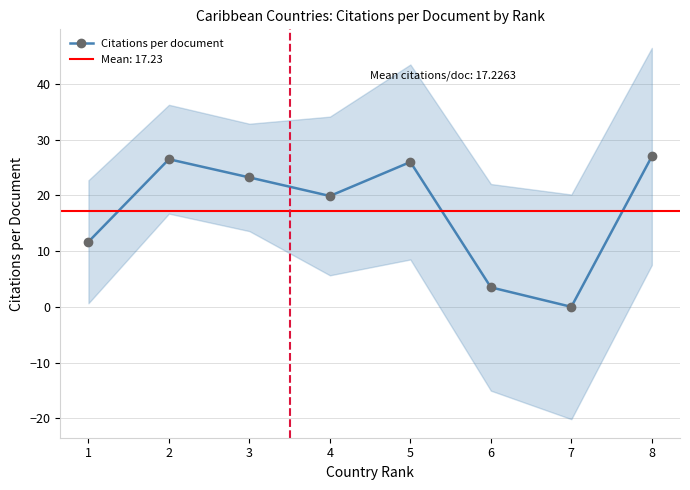

How many categories are shown in the chart?

8